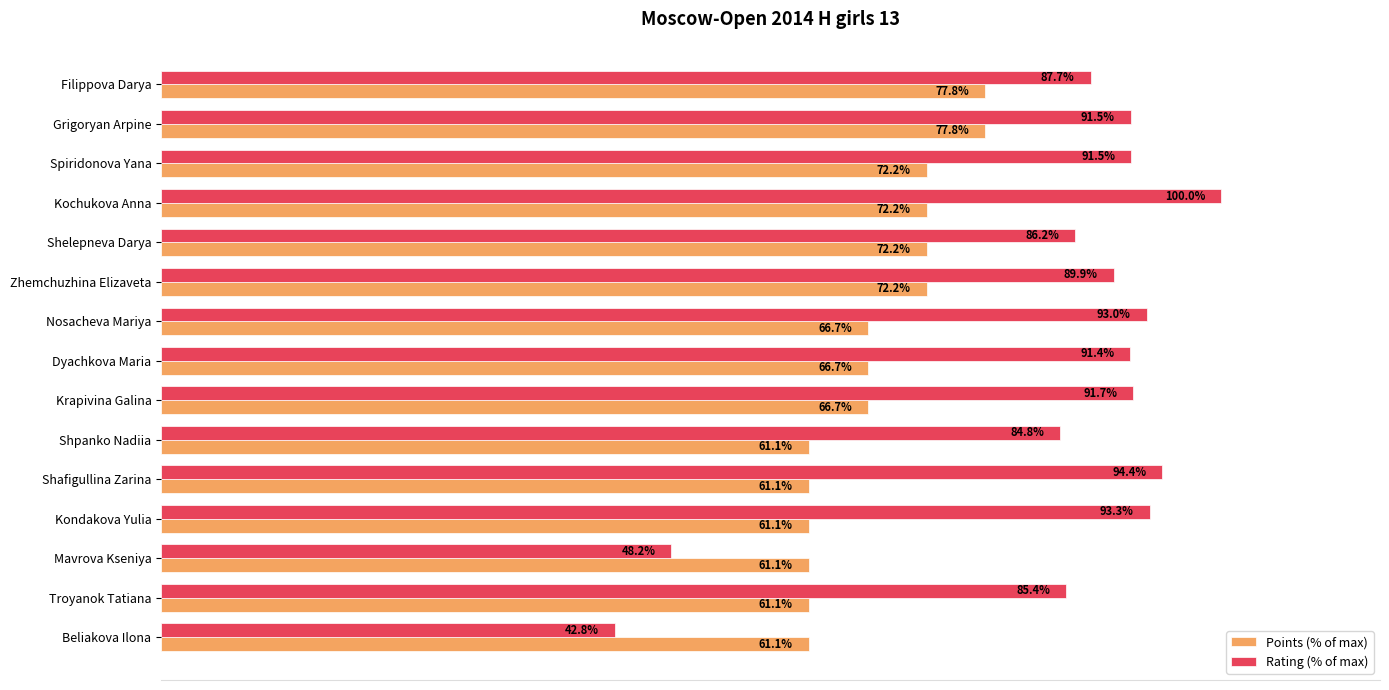

Which label corresponds to the largest value in the chart?

Kochukova Anna